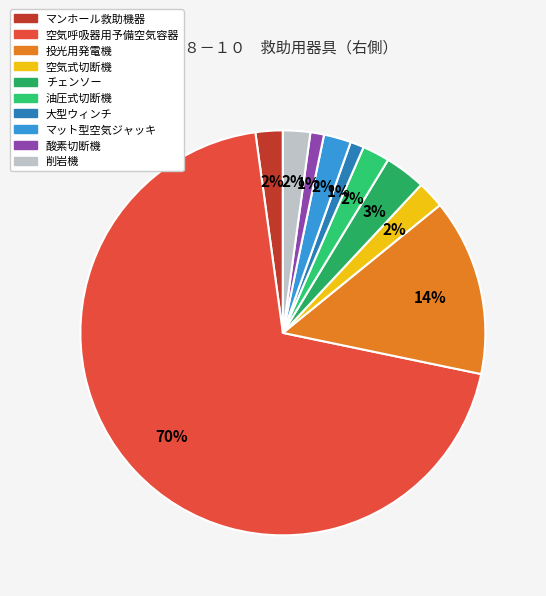

How many segments does this pie chart have?

10